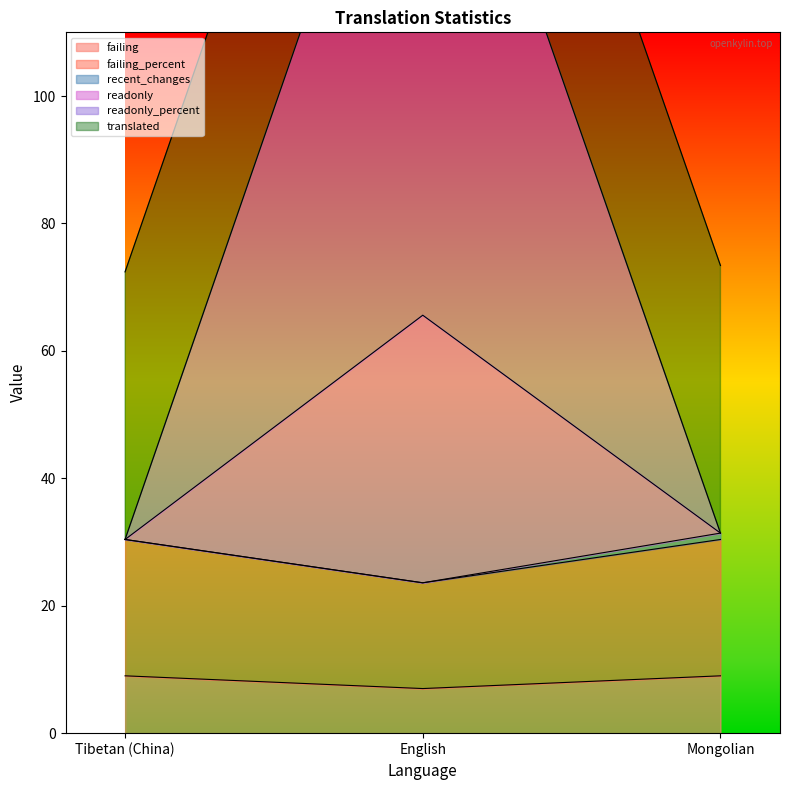

Which series has the largest range (max minus min)?

readonly